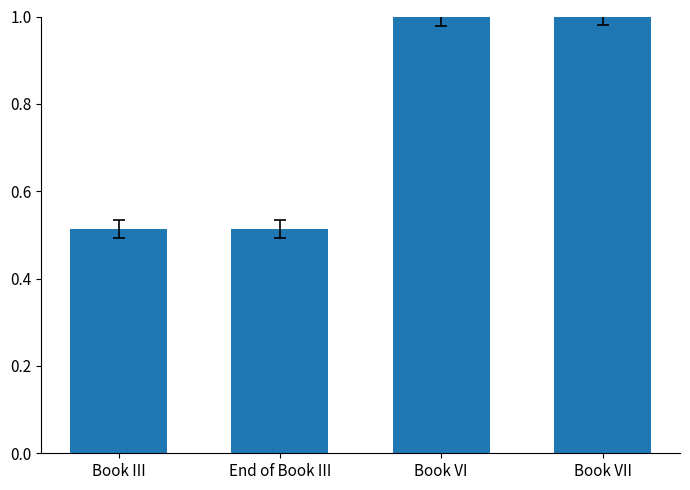

Read the value at Book VI.

1.0